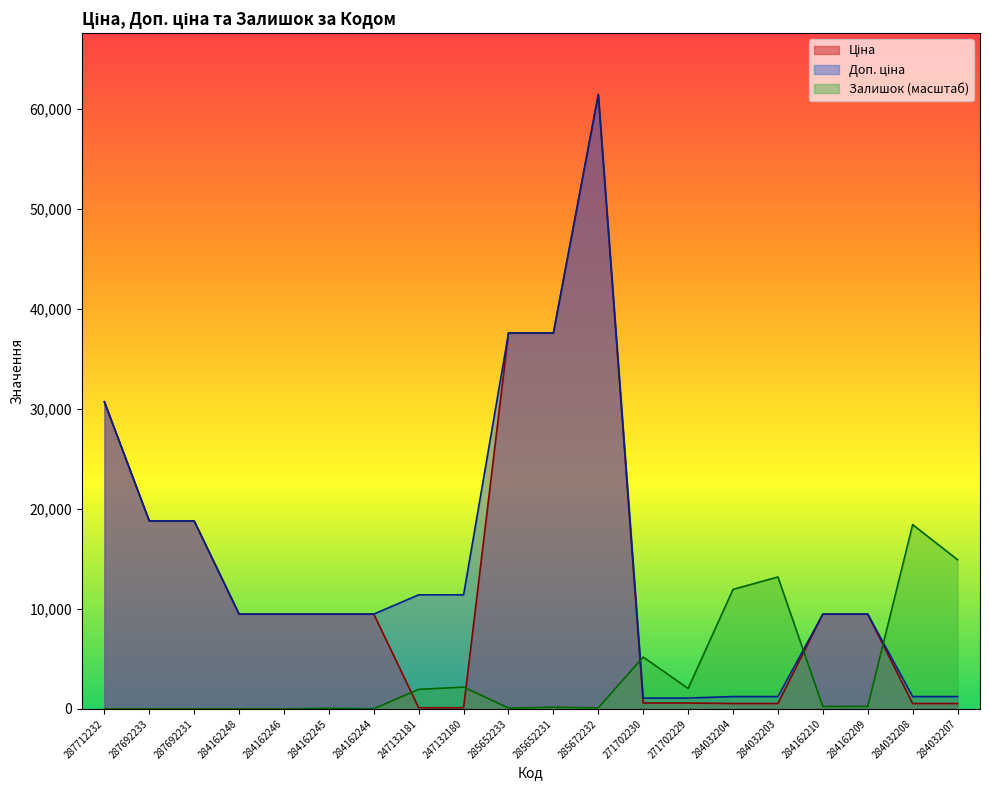

What position from the right is 285652231?

10